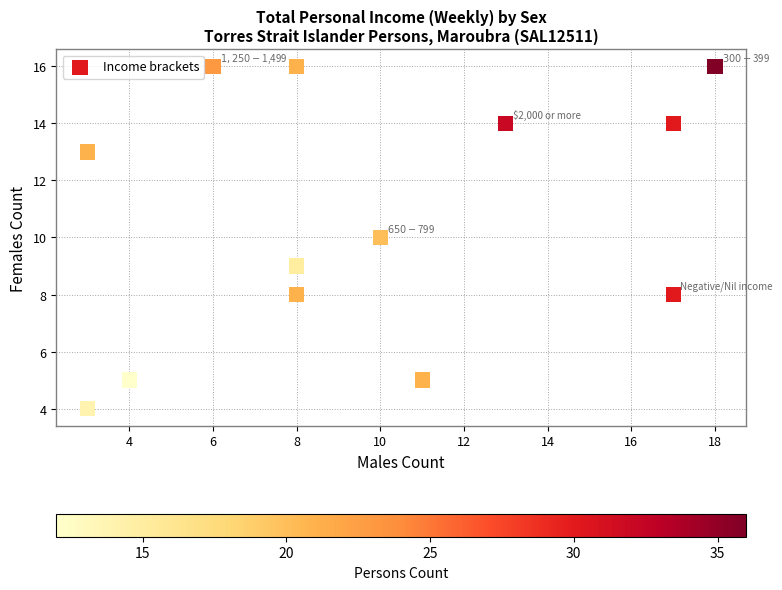

What is the range of X values (max minus min)?

15